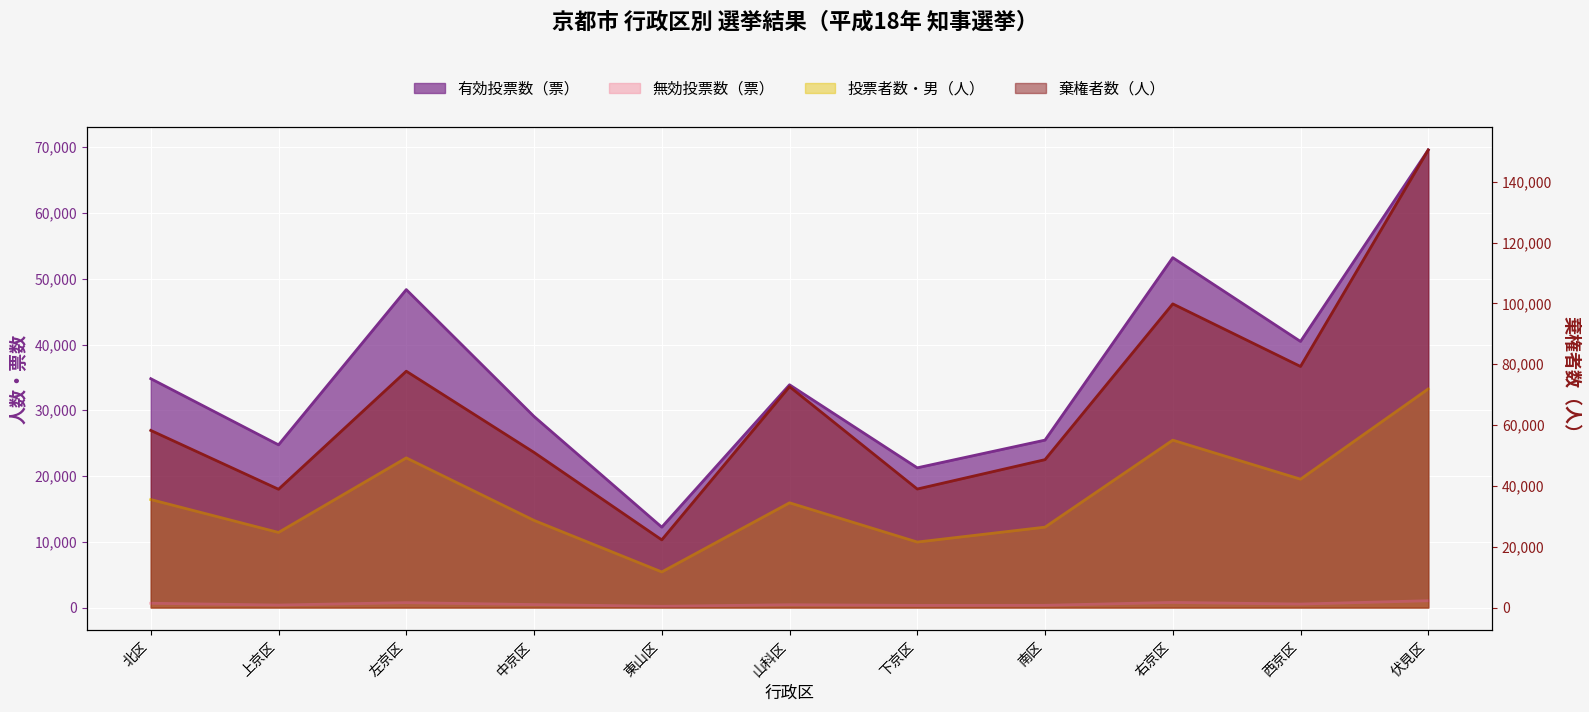

Which has a higher value, 東山区 or 左京区?

左京区